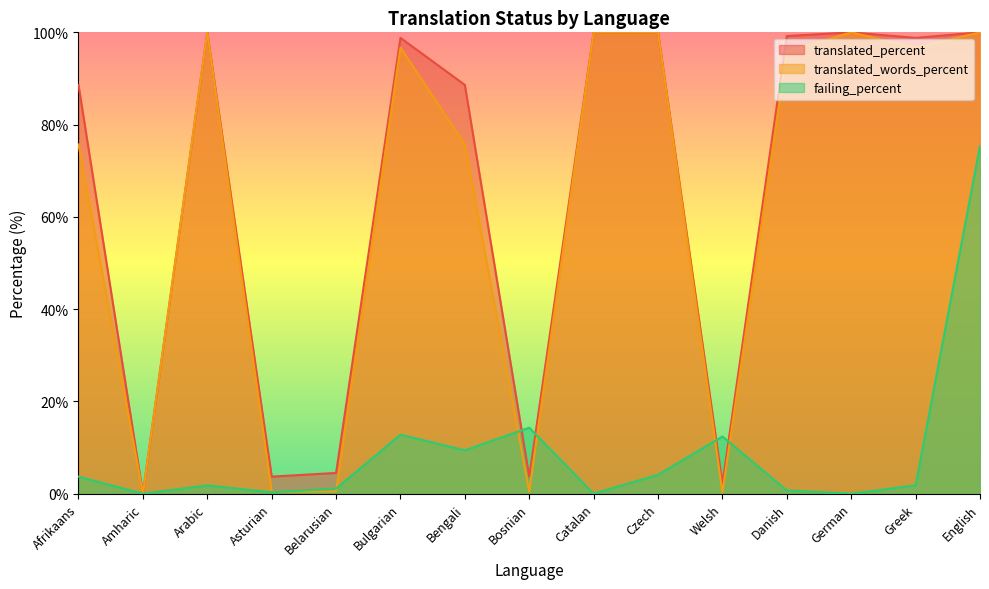

Reading left to right, list all the values displayed in this chart.

translated_percent: Afrikaans=88.6	Amharic=0.0	Arabic=100.0	Asturian=3.7	Belarusian=4.5	Bulgarian=98.8	Bengali=88.6	Bosnian=3.7	Catalan=100.0	Czech=100.0	Welsh=2.2	Danish=99.2	German=100.0	Greek=98.8	English=100.0
translated_words_percent: Afrikaans=75.7	Amharic=0.0	Arabic=100.0	Asturian=0.4	Belarusian=0.5	Bulgarian=96.7	Bengali=75.7	Bosnian=0.4	Catalan=100.0	Czech=100.0	Welsh=0.2	Danish=95.8	German=100.0	Greek=96.7	English=100.0
failing_percent: Afrikaans=3.7	Amharic=0.0	Arabic=1.8	Asturian=0.3	Belarusian=1.1	Bulgarian=12.8	Bengali=9.4	Bosnian=14.3	Catalan=0.0	Czech=4.1	Welsh=12.4	Danish=0.7	German=0.0	Greek=1.8	English=75.4